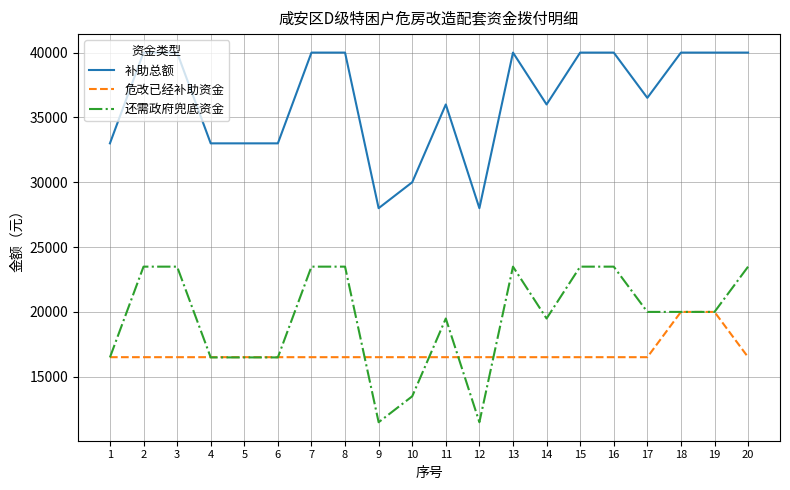

What is the total value across all series at 6?

66000